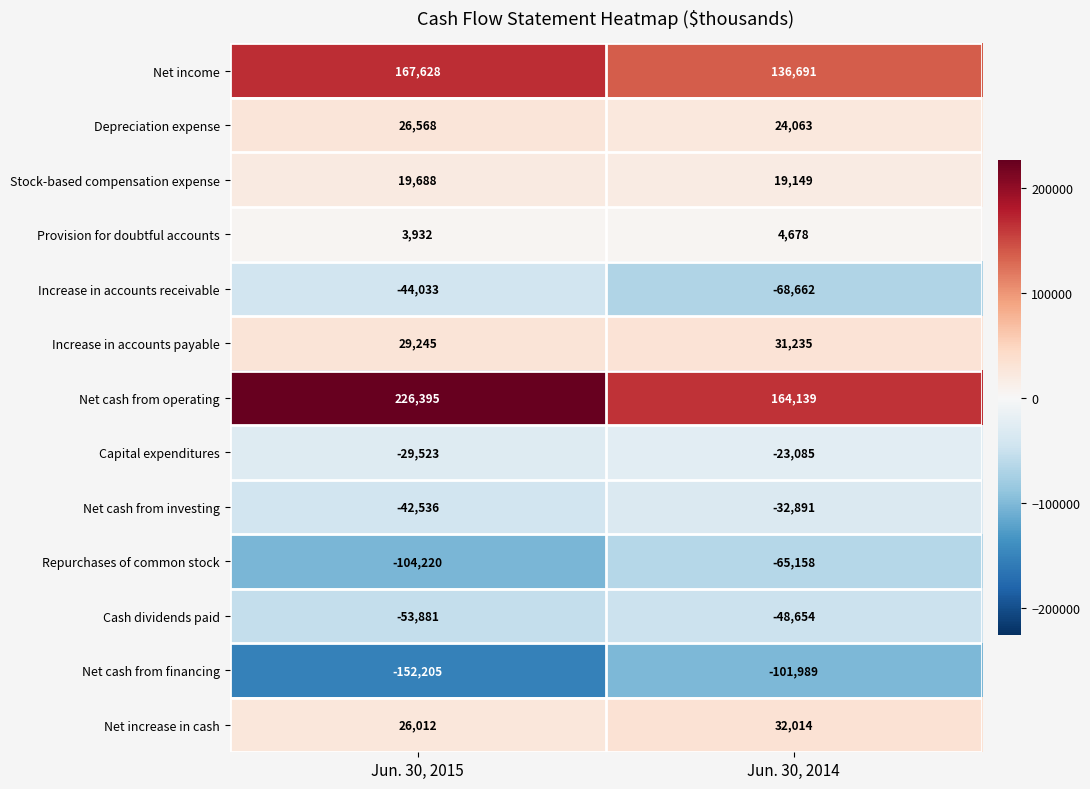

At which category does the chart reach its minimum across all series?

Jun. 30, 2015